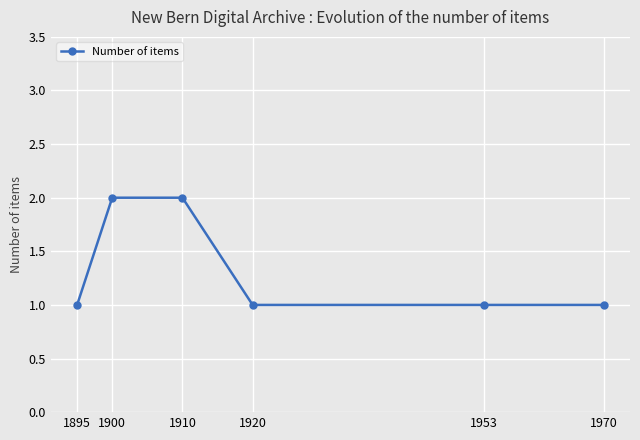

Approximately how many times larger is the value at 1953 compared to 1970?

1.0